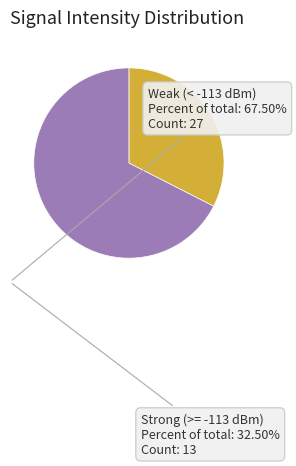

The Strong (>= -113 dBm) slice represents 44% of the pie. True or false?

False